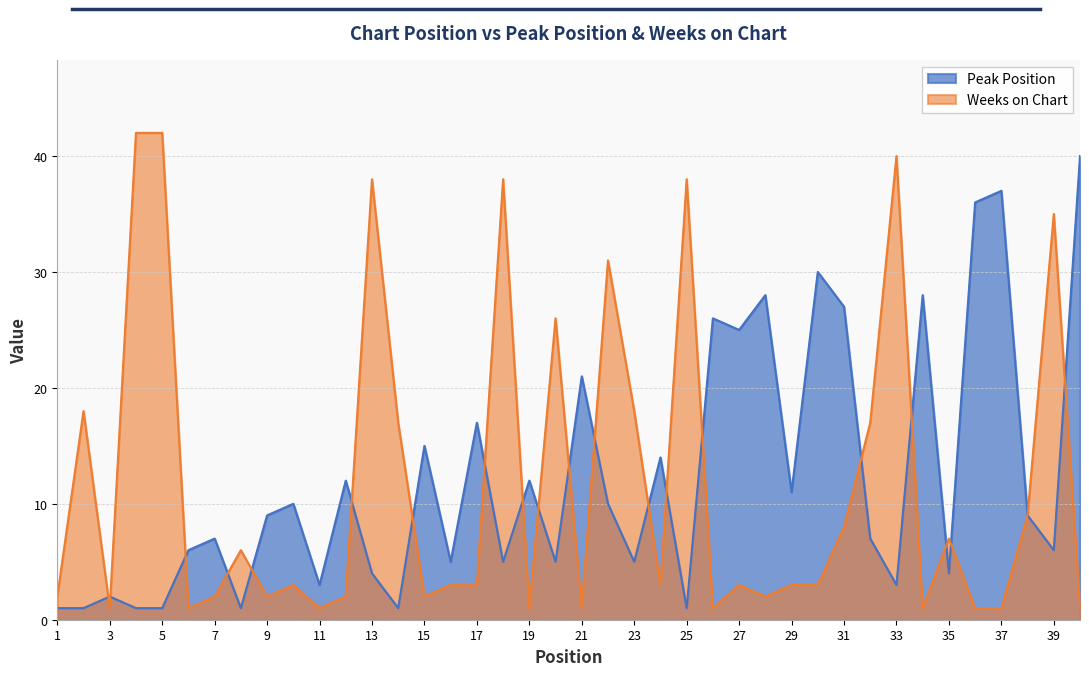

Reading left to right, extract all data points from this chart.

Peak Position: 1	1	2	1	1	6	7	1	9	10	3	12	4	1	15	5	17	5	12	5	21	10	5	14	1	26	25	28	11	30	27	7	3	28	4	36	37	9	6	40
Weeks on Chart: 2	18	1	42	42	1	2	6	2	3	1	2	38	17	2	3	3	38	1	26	1	31	18	3	38	1	3	2	3	3	8	17	40	1	7	1	1	9	35	1